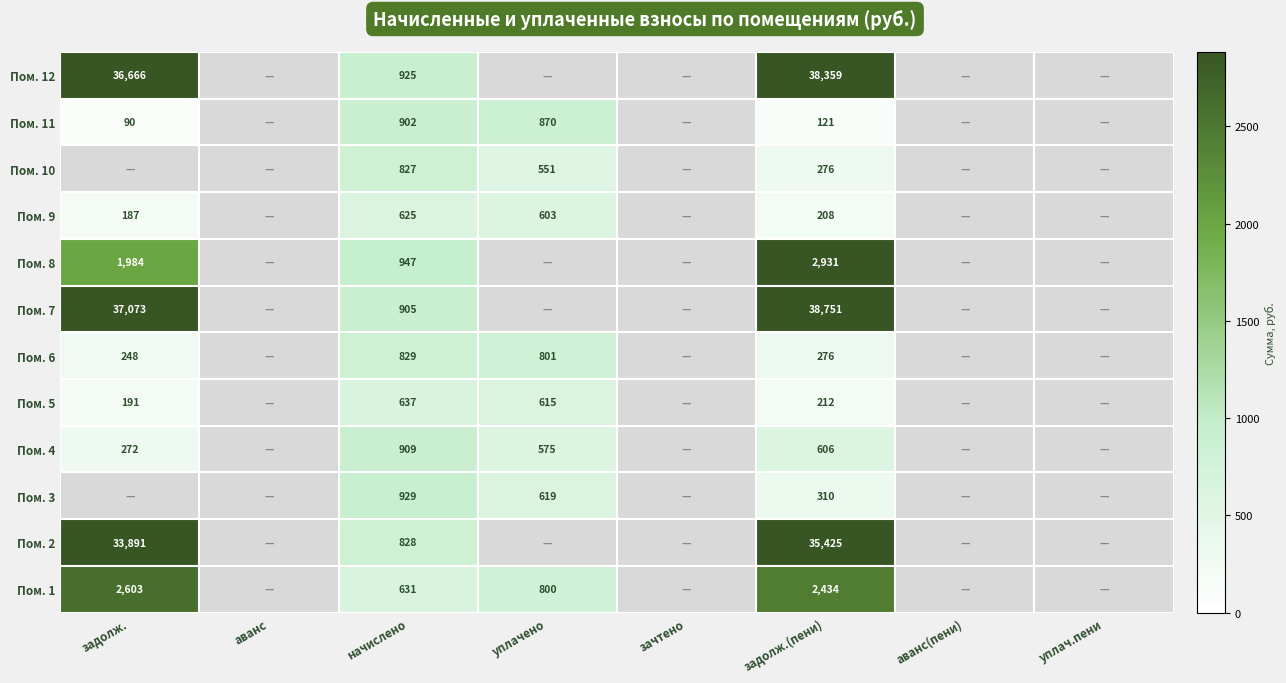

Rank the series at начислено from highest to lowest value.

Пом. 8, Пом. 3, Пом. 12, Пом. 4, Пом. 7, Пом. 11, Пом. 6, Пом. 2, Пом. 10, Пом. 5, Пом. 1, Пом. 9